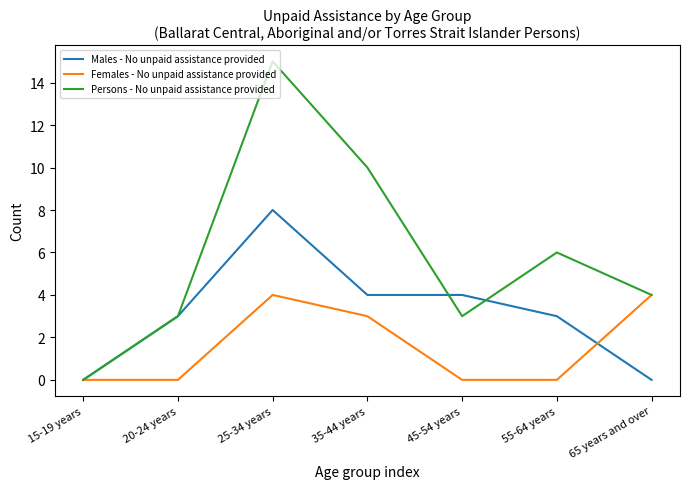

What is the difference between the maximum and minimum values in the Persons - No unpaid assistance provided series?

15